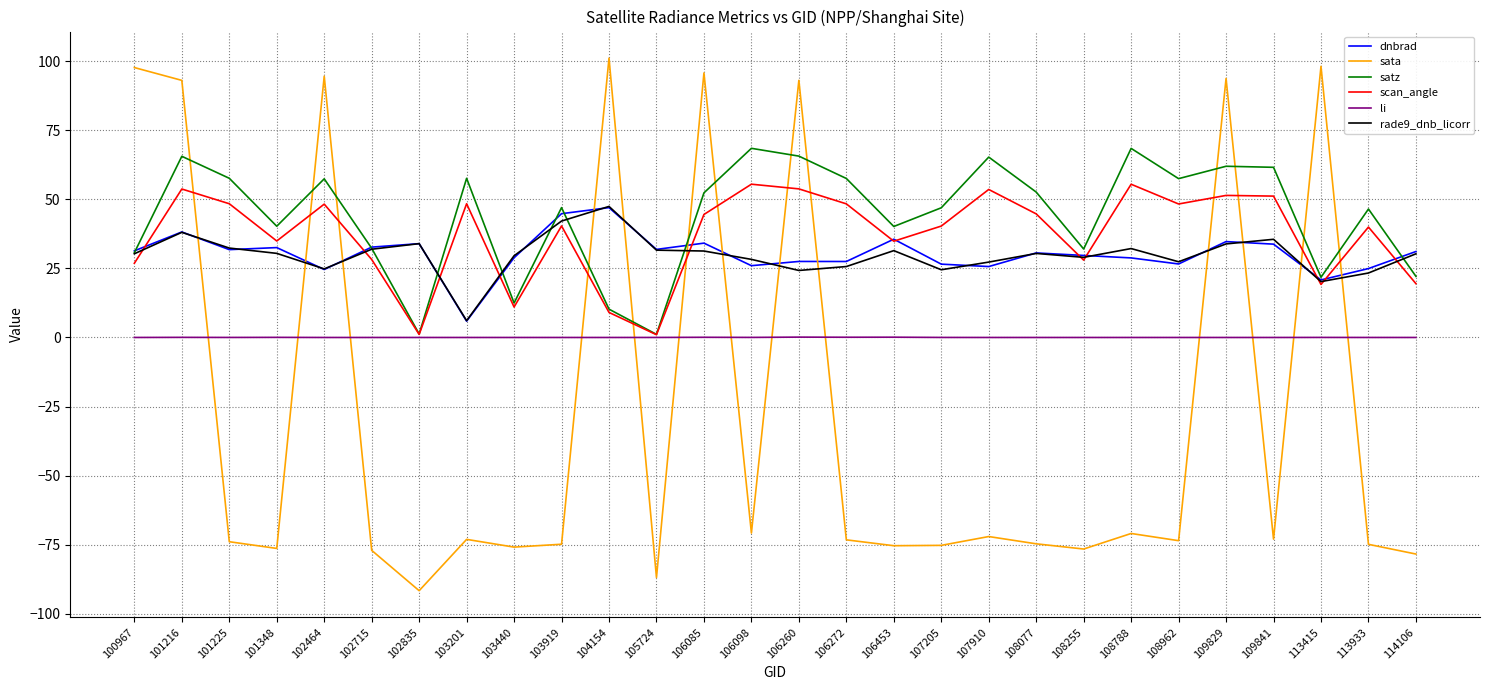

How many negative values does the sata series have?

20